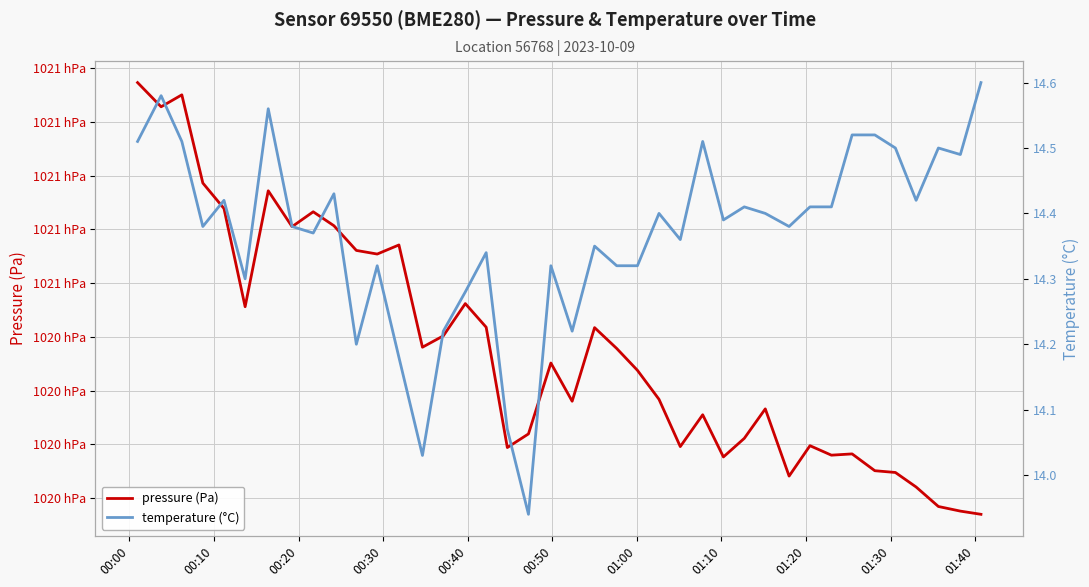

The value of pressure (Pa) at 01:00 is 177962.2. True or false?

False